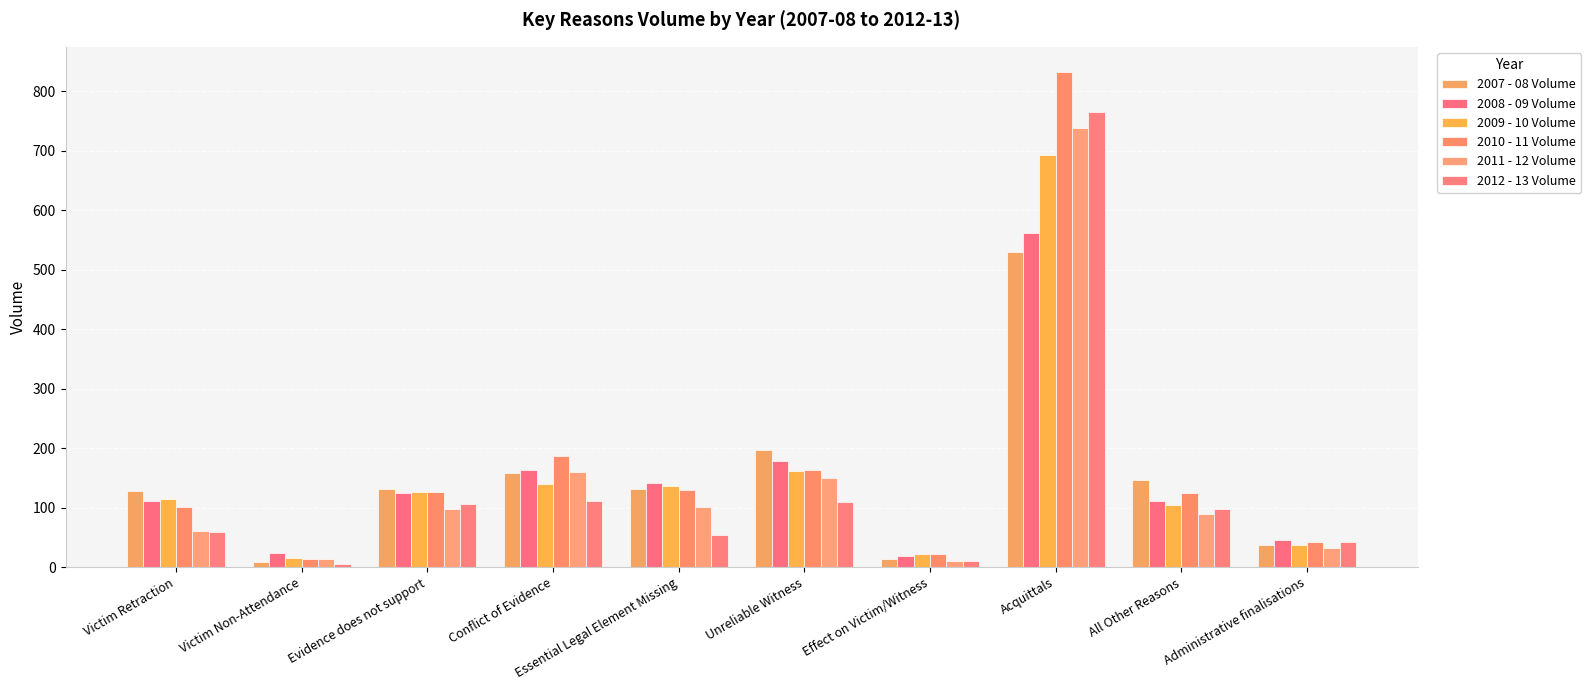

How many bars are there in each group?

6